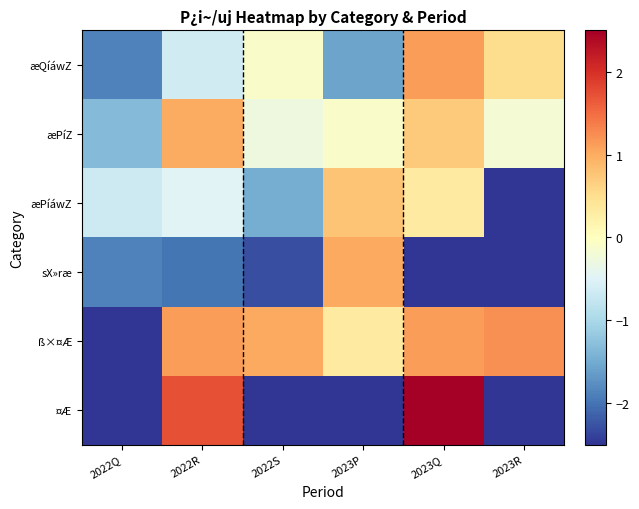

Which series changed the most between 2022Q and 2022R?

¤Æ